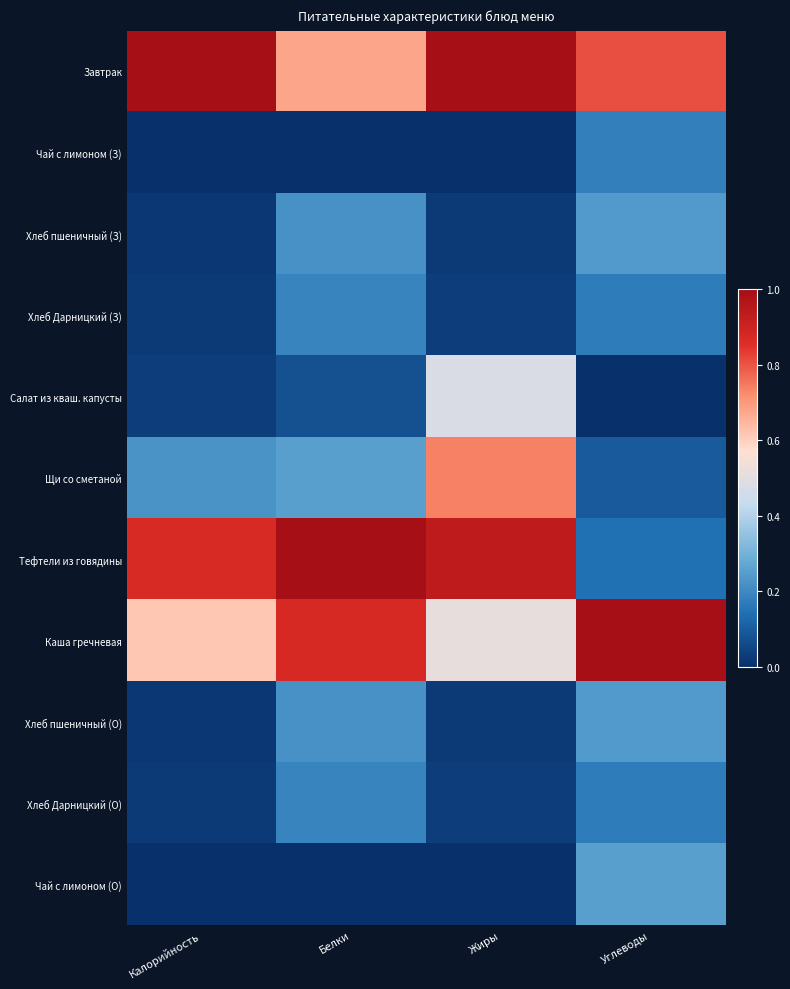

At Углеводы, list the series in order from largest to smallest.

Каша гречневая, Завтрак, Чай с лимоном (О), Хлеб пшеничный (З), Хлеб пшеничный (О), Чай с лимоном (З), Хлеб Дарницкий (З), Хлеб Дарницкий (О), Тефтели из говядины, Щи со сметаной, Салат из кваш. капусты